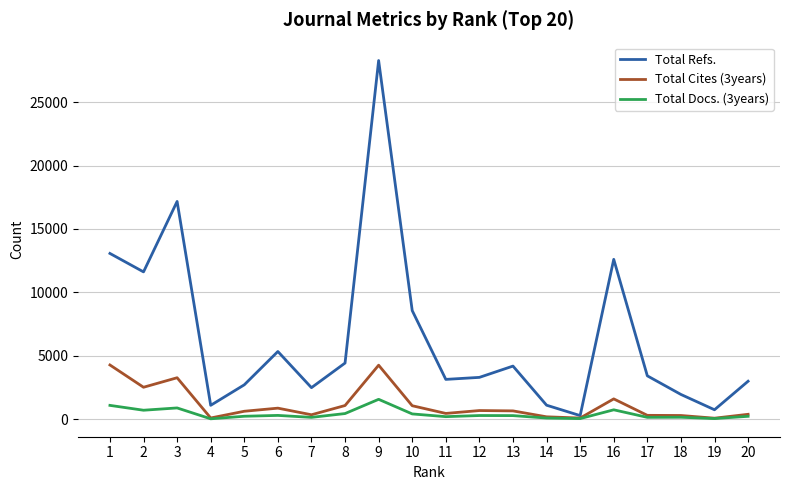

Is the value of Total Refs. at 18 greater than the value of Total Cites (3years) at 18?

Yes